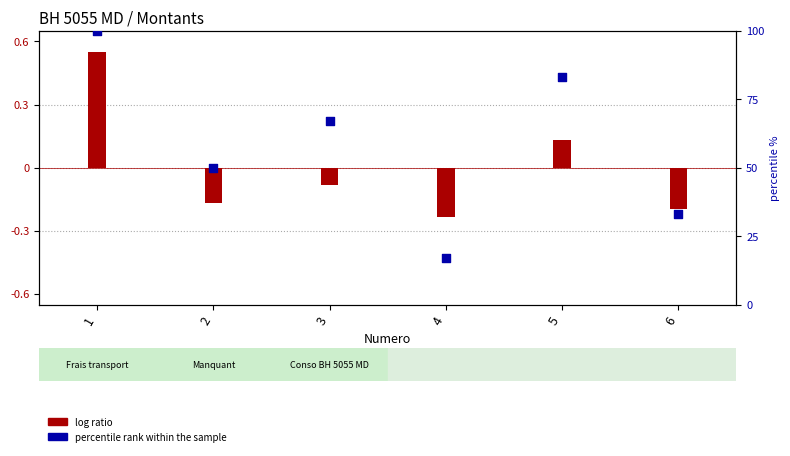

Which series has the largest total across all categories?

percentile rank within the sample